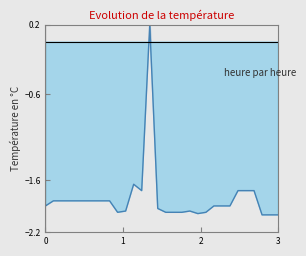

Does the chart display data point markers on the line(s)?

No